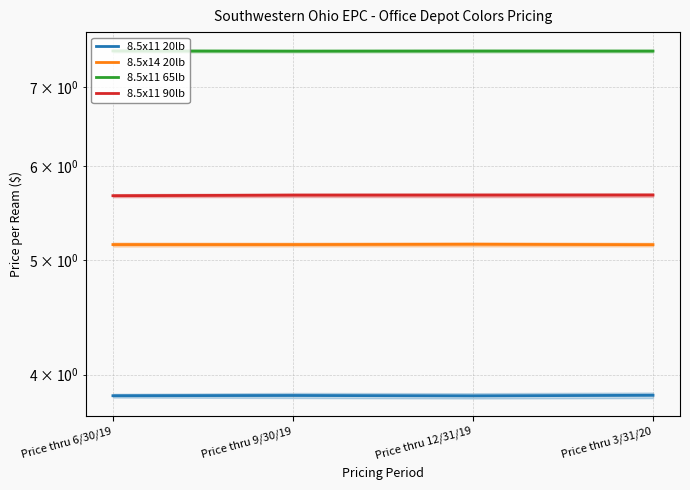

Count the number of data series in this chart.

4